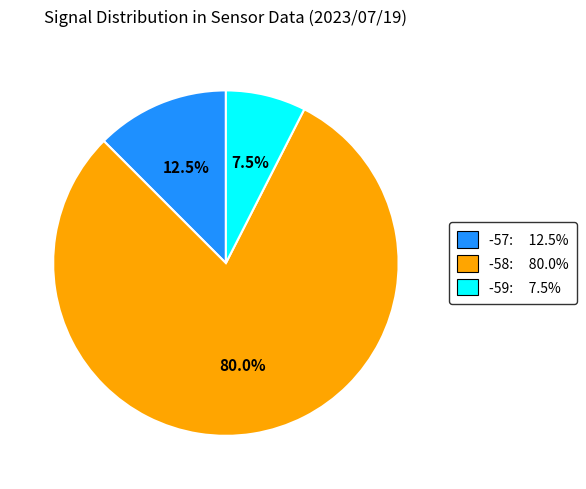

Does any single category account for the majority?

Yes